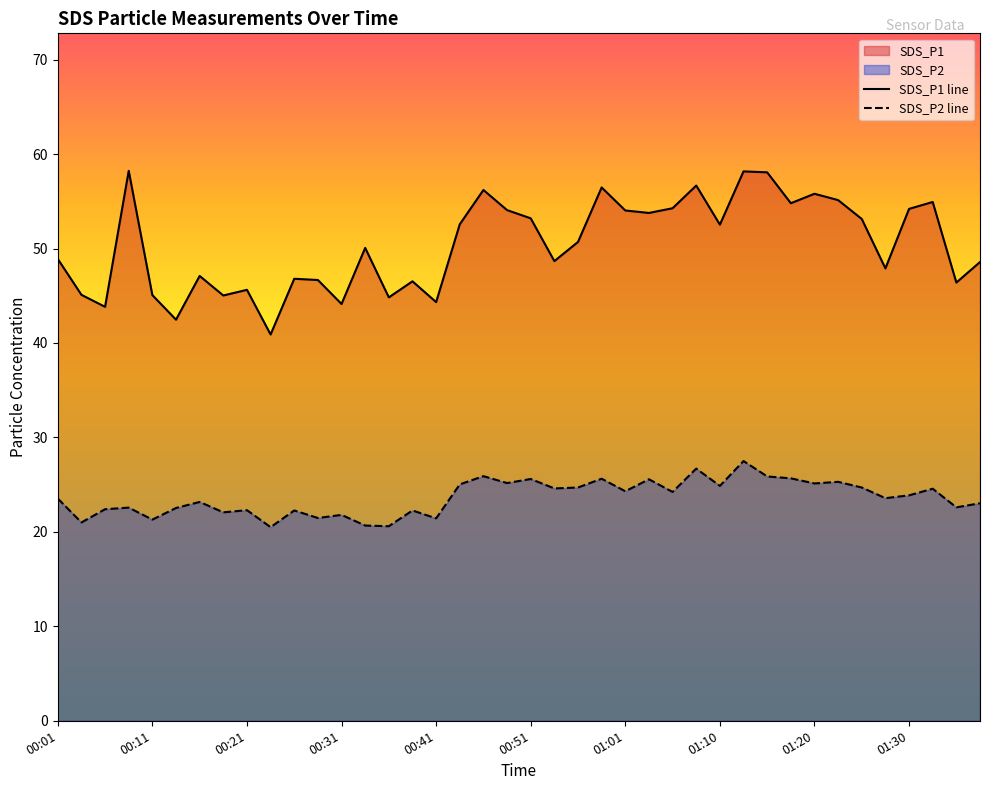

What is the highest value of the SDS_P1 line series?

58.2